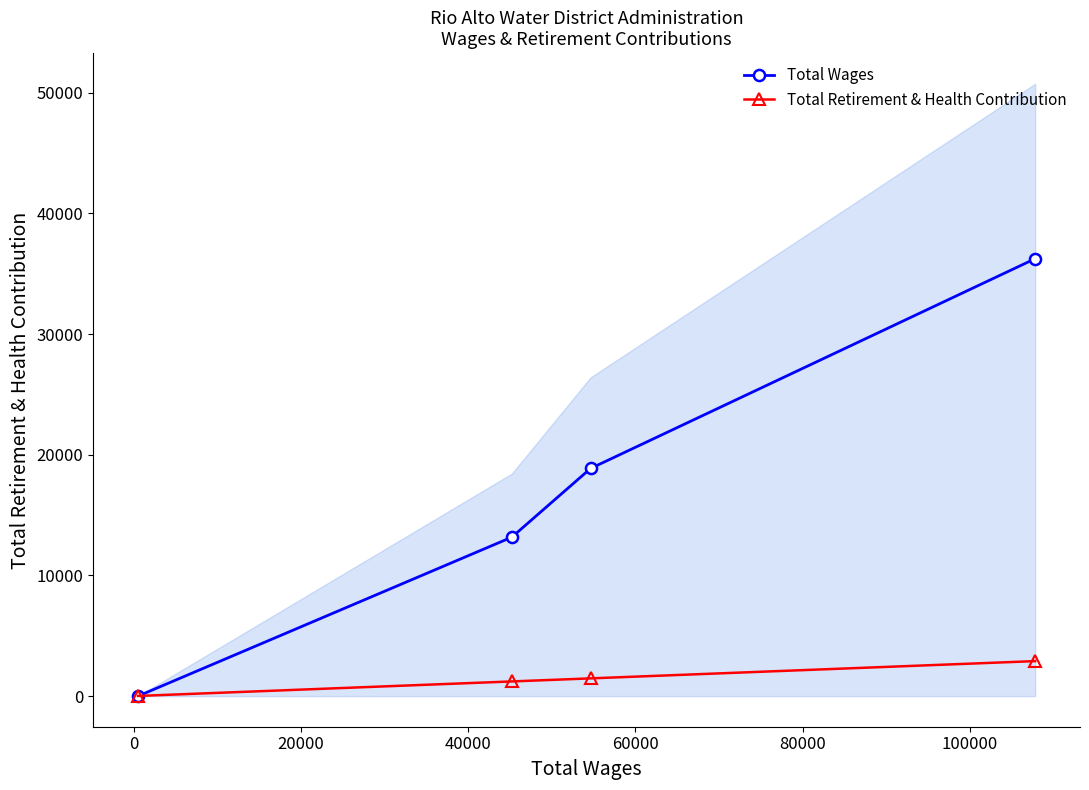

What is the maximum value shown in the chart?

36239.0